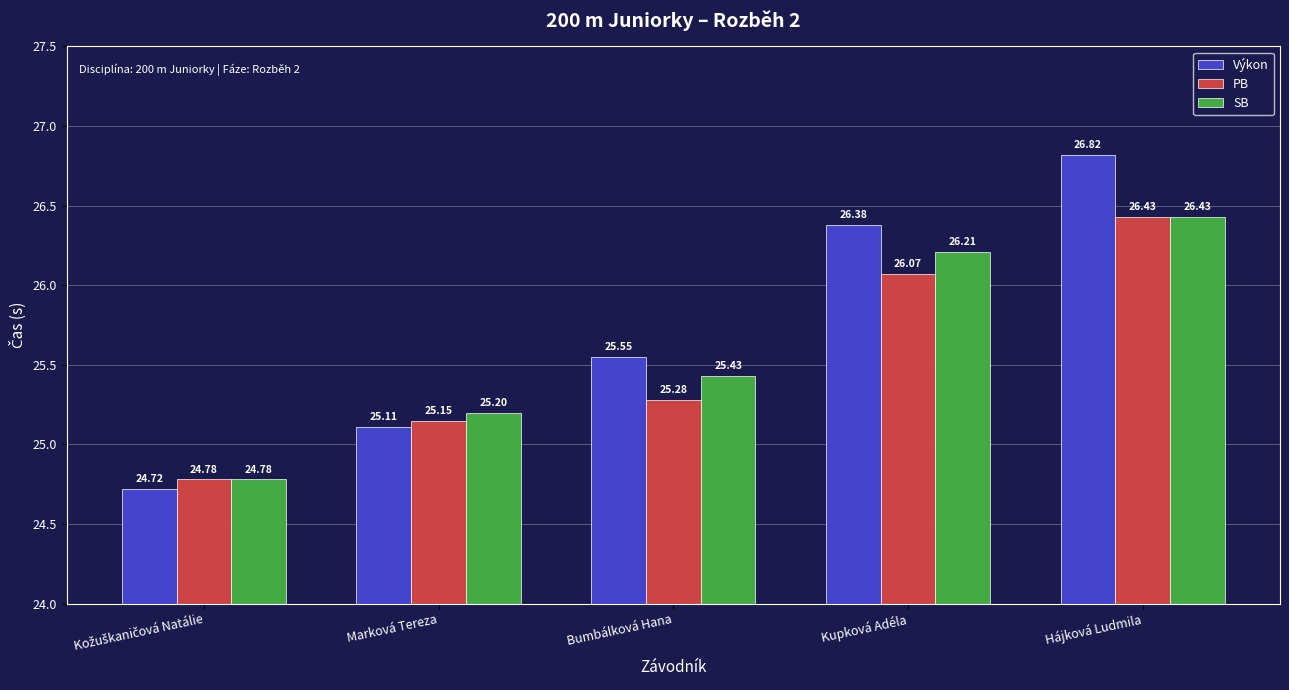

What is the sum of all SB values?

128.1